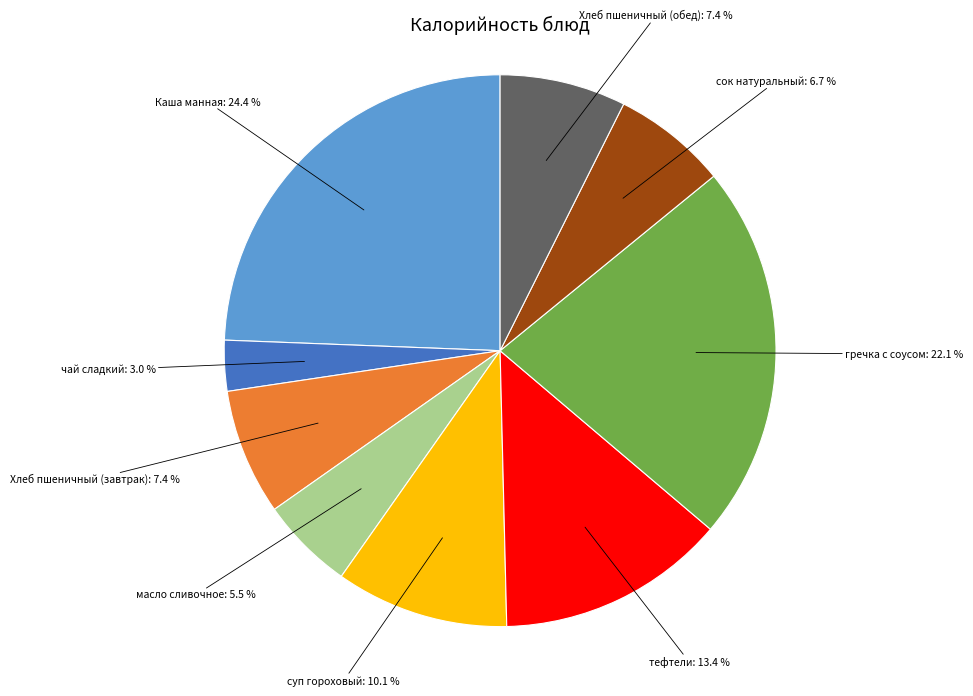

Which slice is the smallest?

чай сладкий